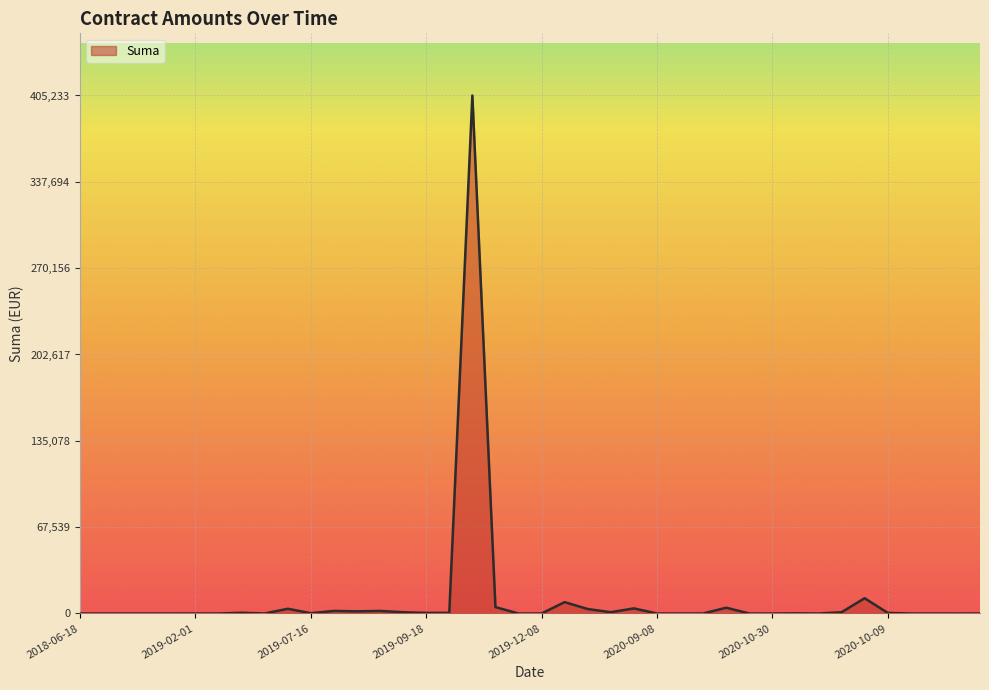

What is the maximum value shown in the chart?

405233.3